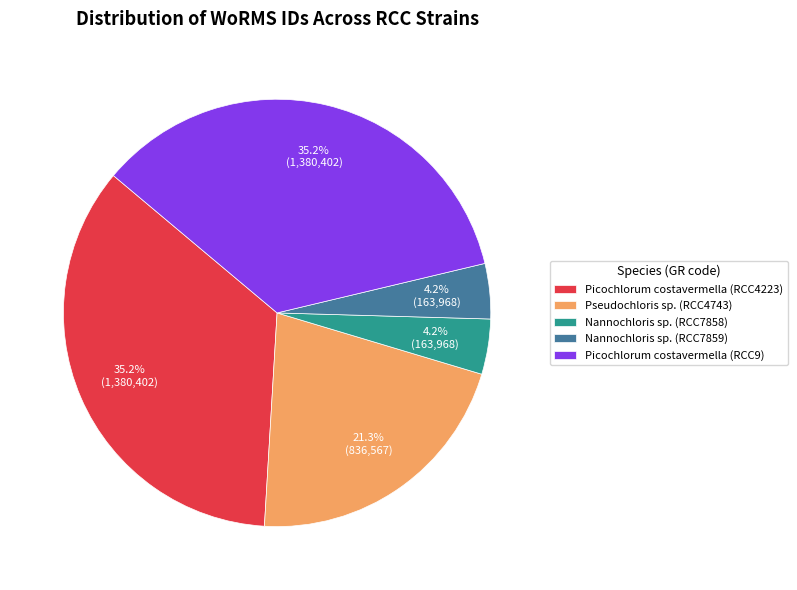

Do Picochlorum costavermella (RCC9) and Picochlorum costavermella (RCC4223) together represent more than half of the pie?

Yes